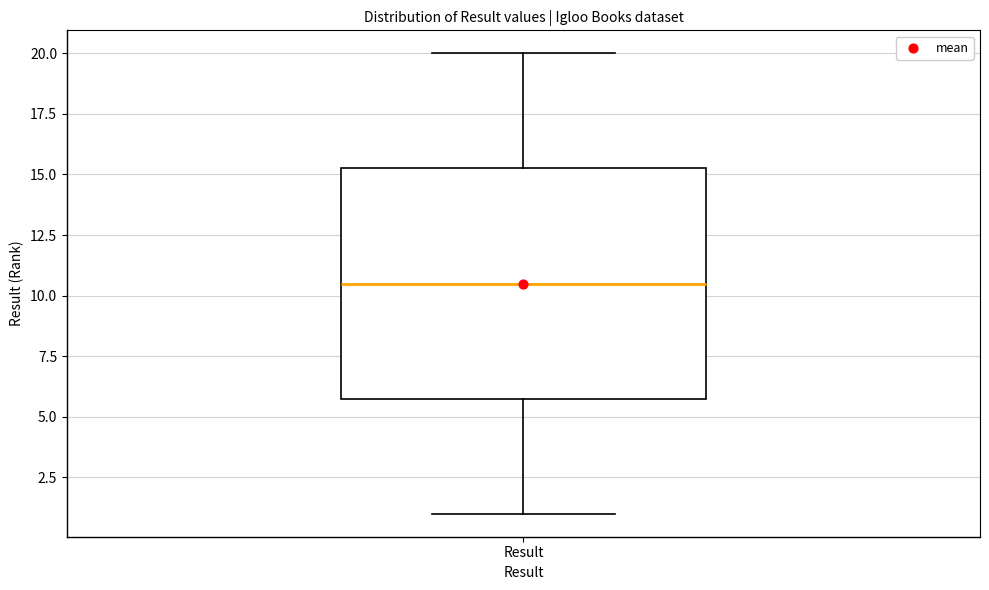

Read this box plot against the y-axis: the position of the median line, the range covered by the box, and the ends of both whiskers. The values are not printed on the chart, so give them approximately, as read against the axis.

median 10.5, box 6.0 to 15.5, whiskers 1.0 to 20.0